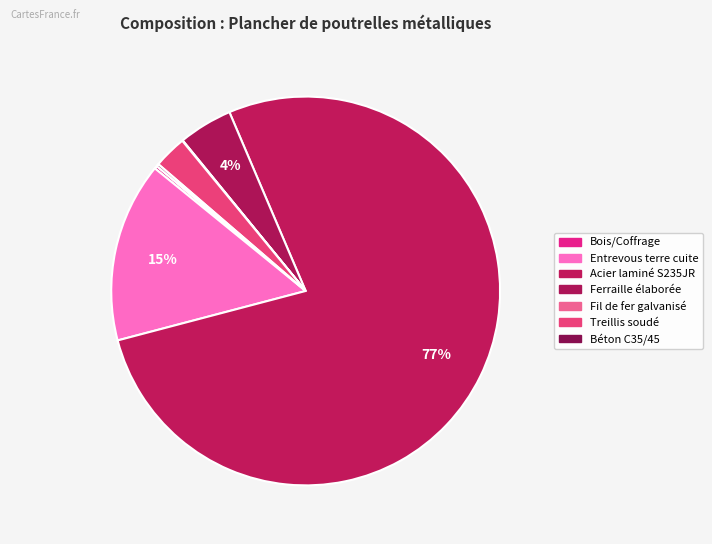

To the nearest percent, what is the difference between the Entrevous terre cuite and Fil de fer galvanisé slice percentages?

15%